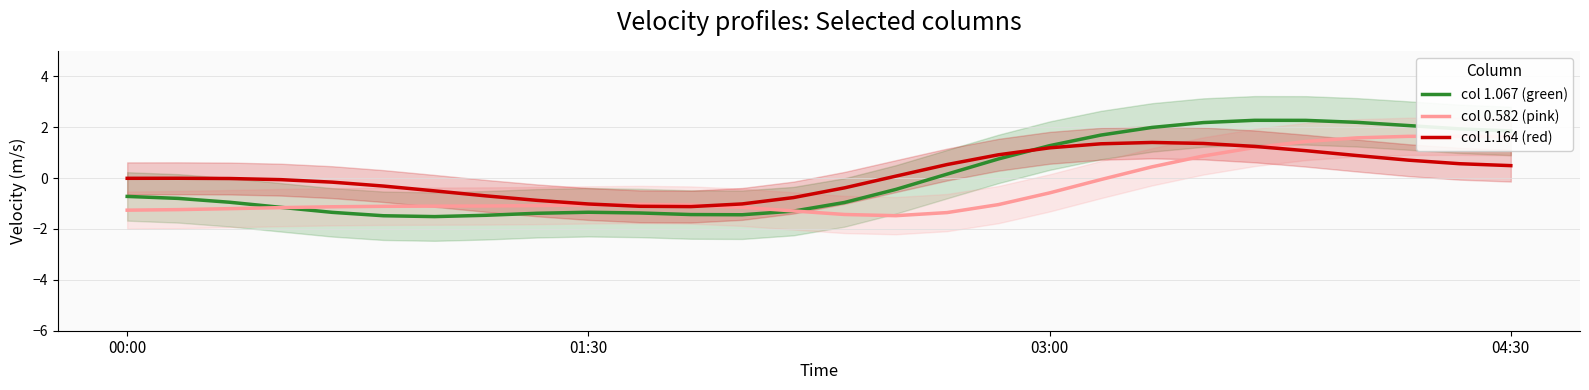

Which series has the largest range (max minus min)?

col 1.067 (green)